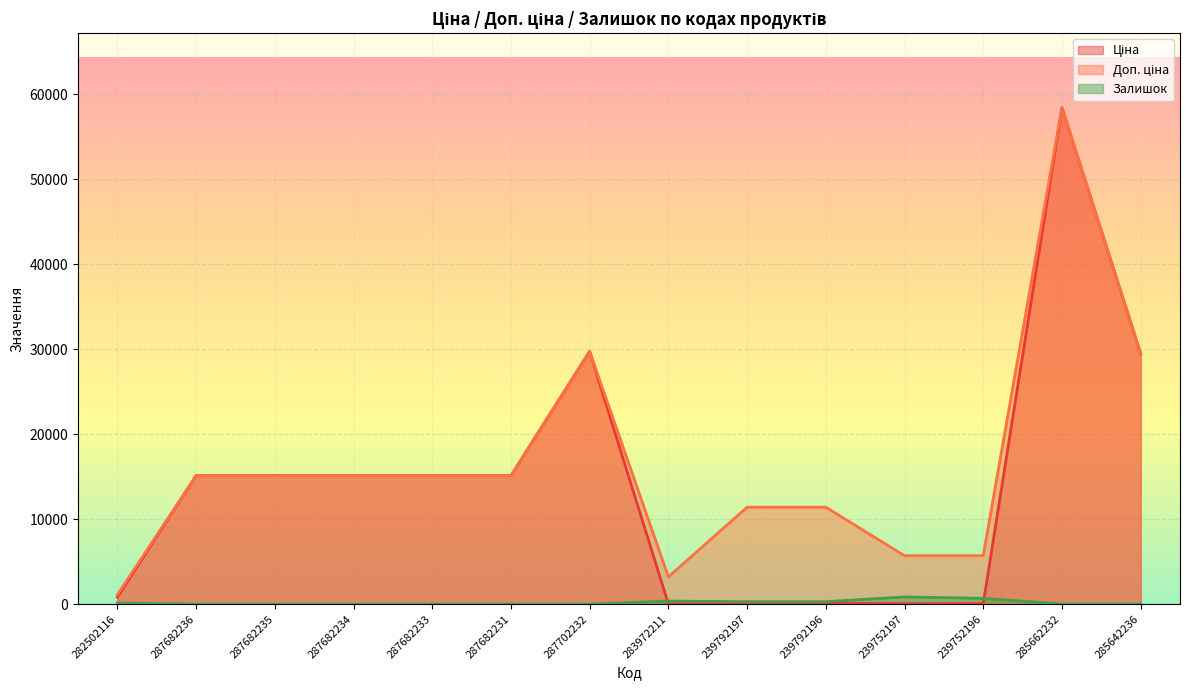

True or false: Доп. ціна and Ціна cross at least once.

False